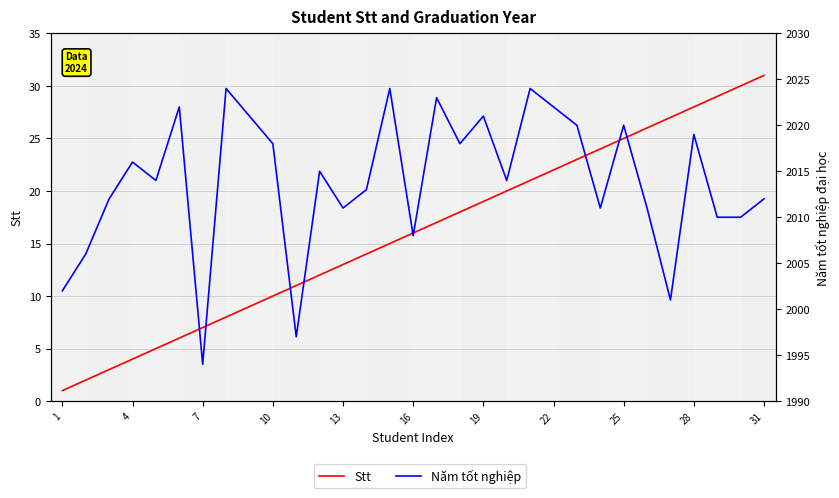

The value of Stt at 29 is 13. True or false?

False